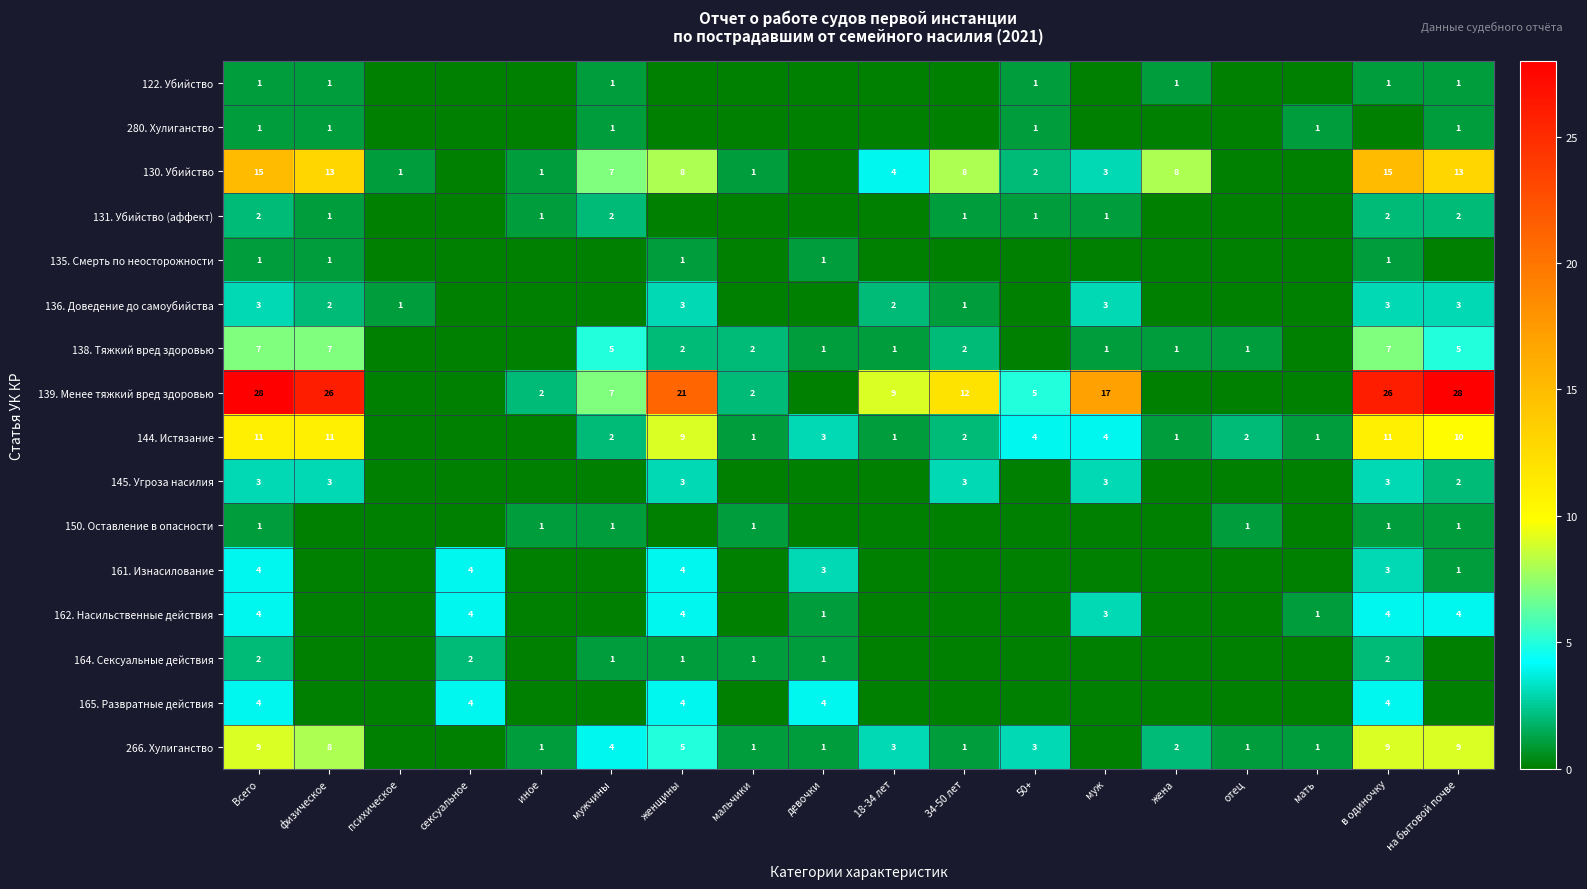

The 138. Тяжкий вред здоровью series shows 0 at отец. True or false?

False